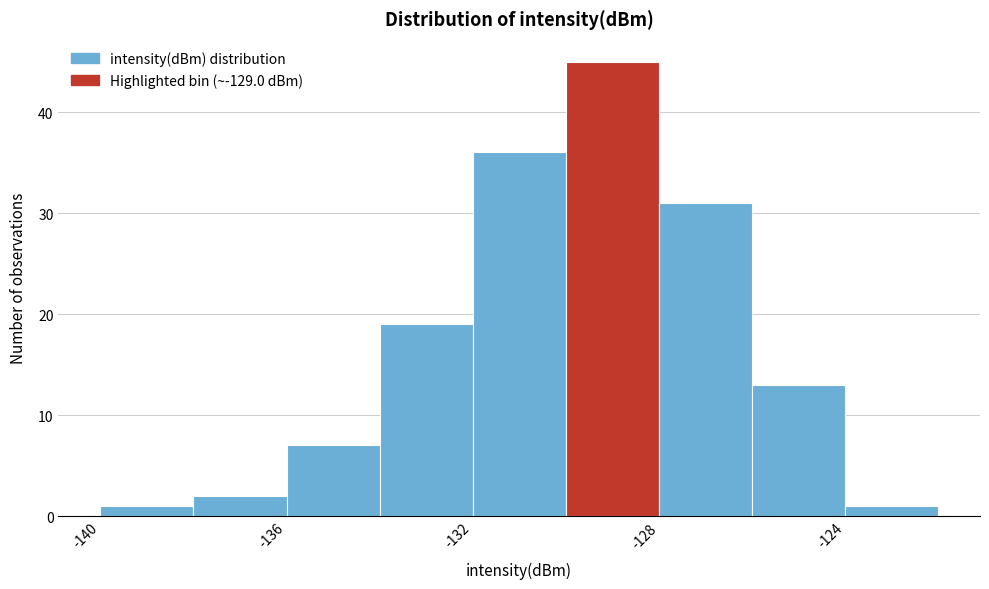

Over which range of the x-axis is the bar tallest?

-130 to -128